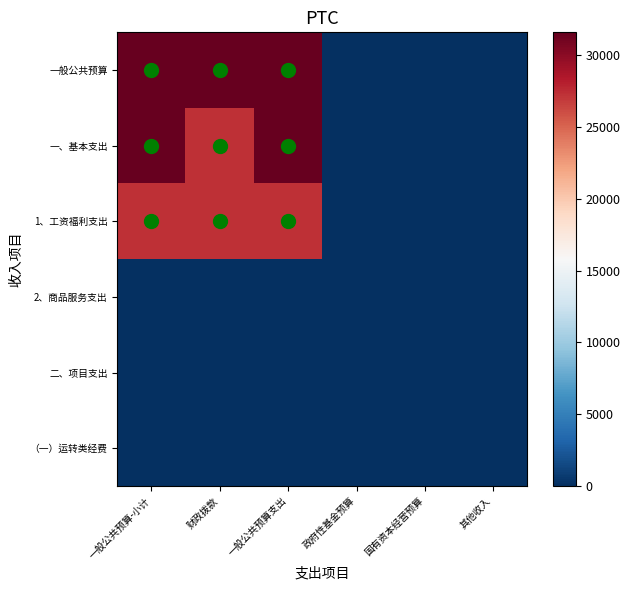

Which series has the widest spread of values?

一般公共预算